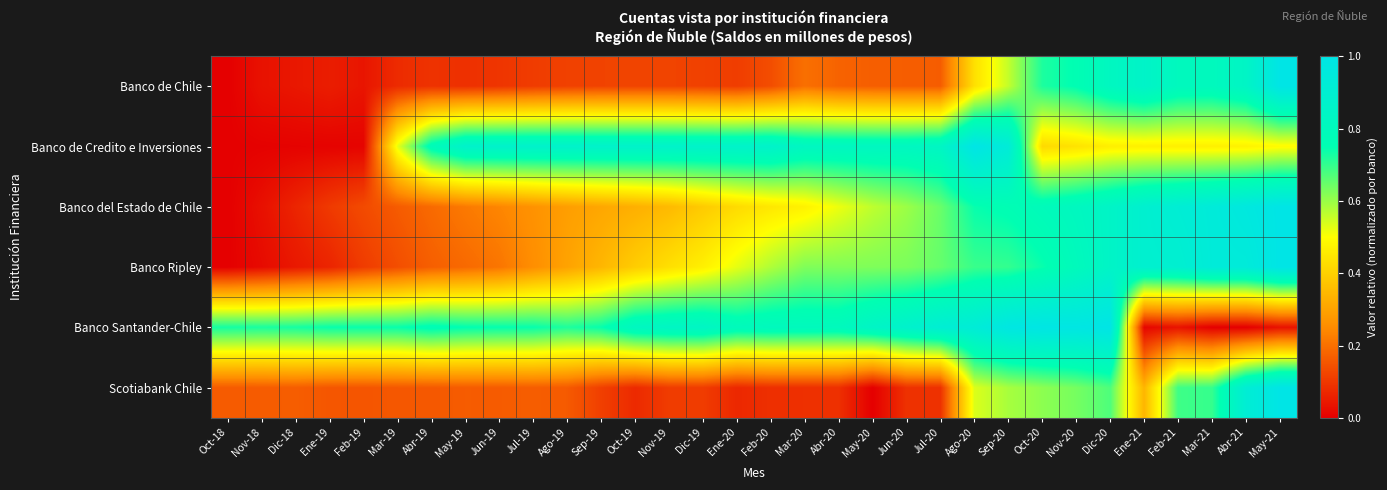

At which category is the sum across all series the highest?

Dic-20